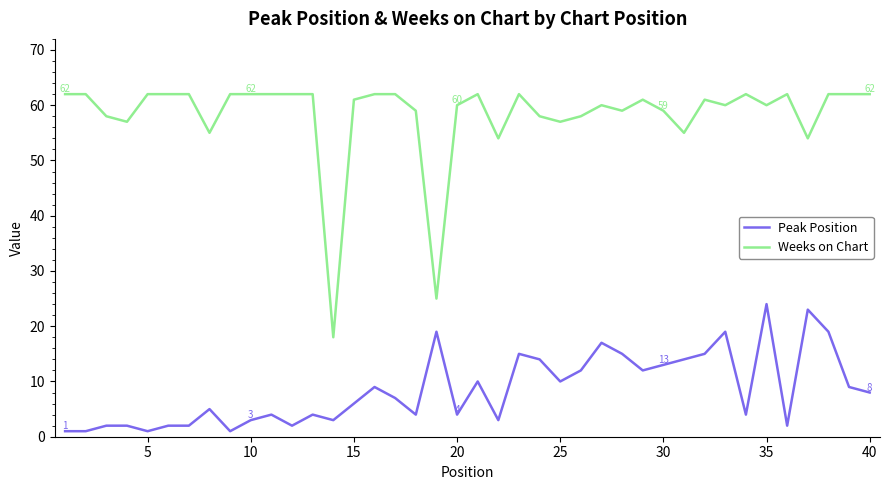

Rank the series by their maximum value, from lowest to highest.

Peak Position, Weeks on Chart